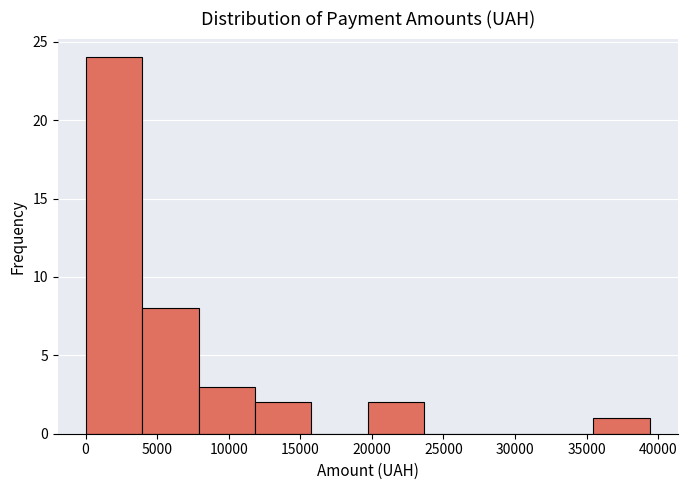

What is the height of the bar covering 19500 to 23500 on the x-axis? Neither the bar edges nor the heights are printed on the chart, so give them approximately, as read against the axes.

2